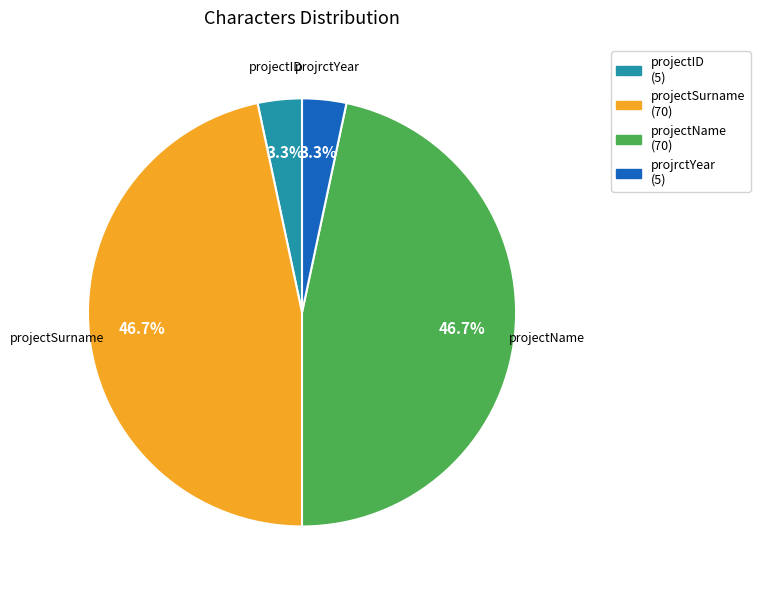

The projectID slice represents 3% of the pie. True or false?

True